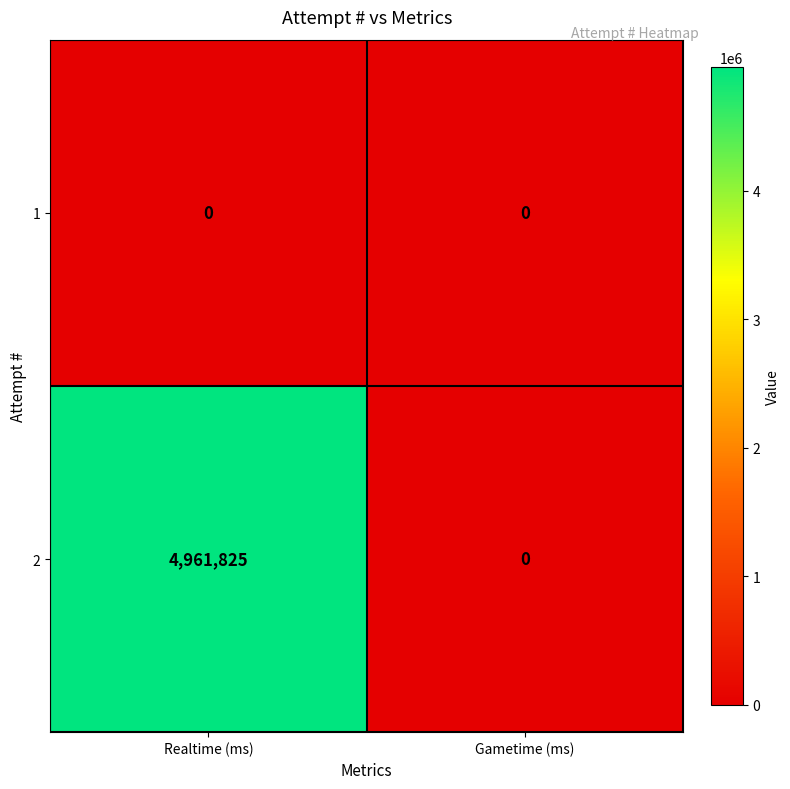

At how many categories does at least one series exceed 1688386?

1